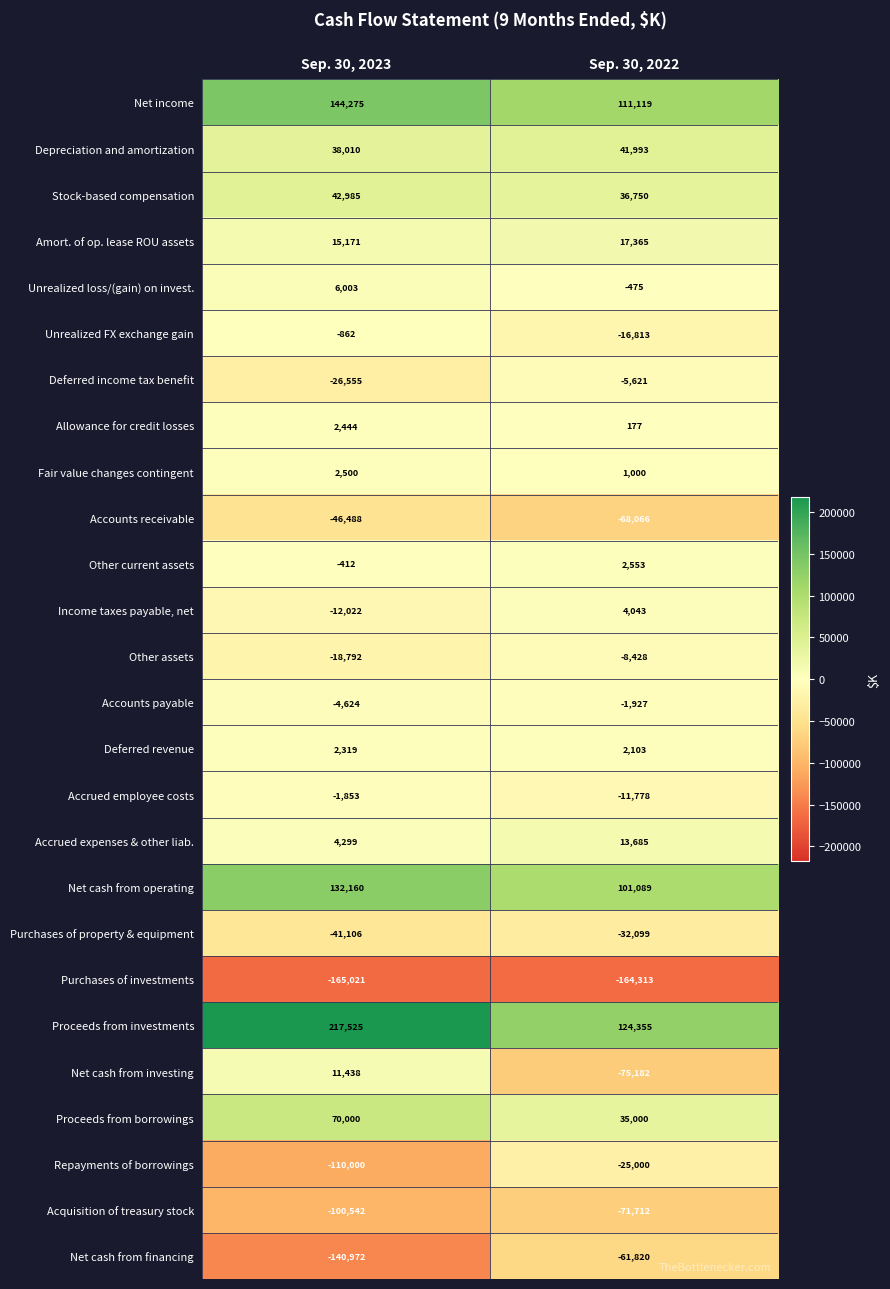

At how many categories does at least one series exceed 4805?

2